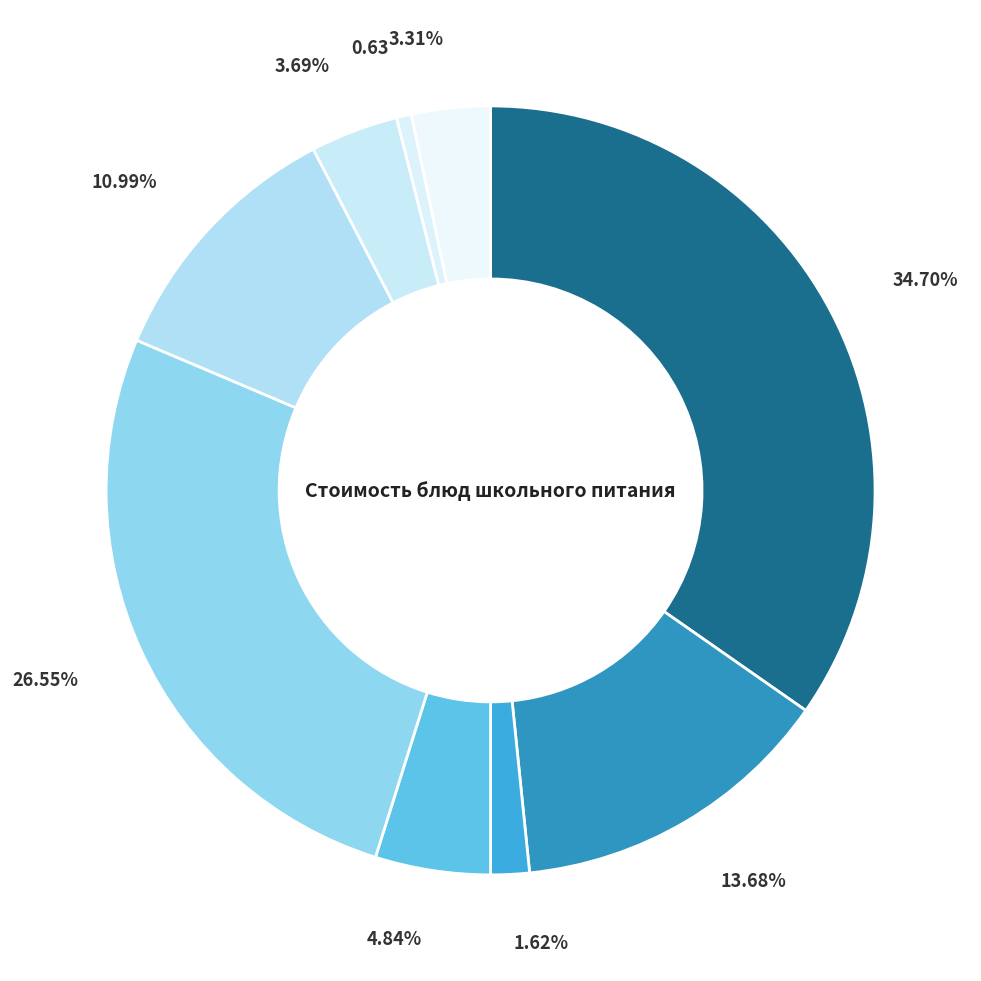

How many segments does this pie chart have?

9